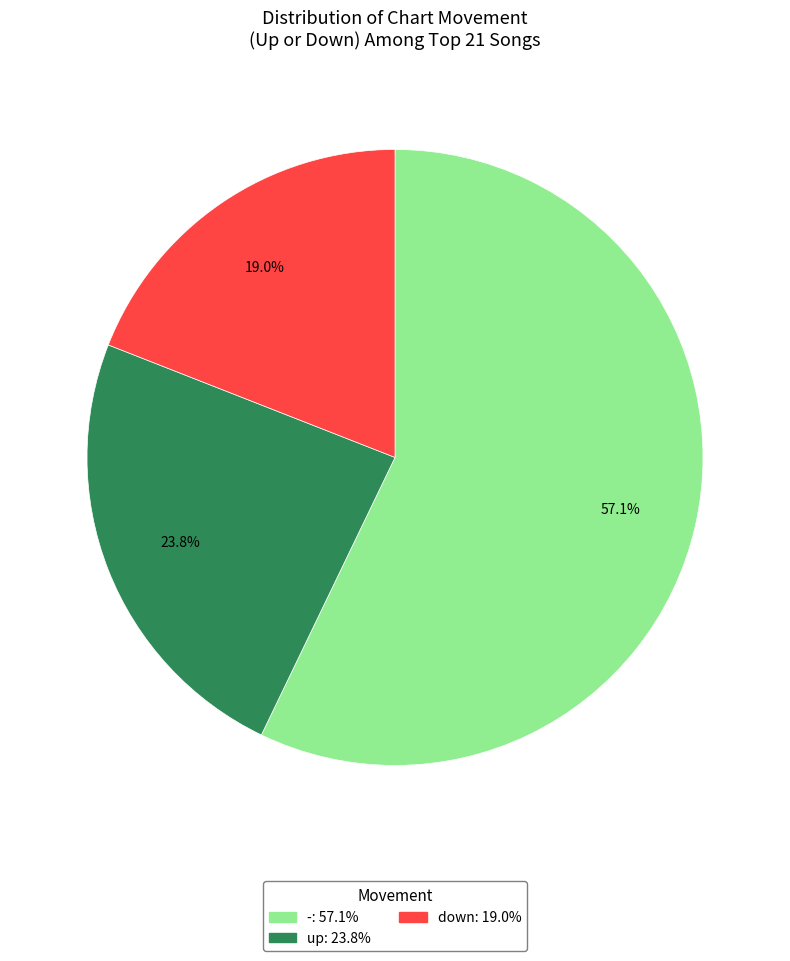

Rank the categories by value from highest to lowest.

-, up, down